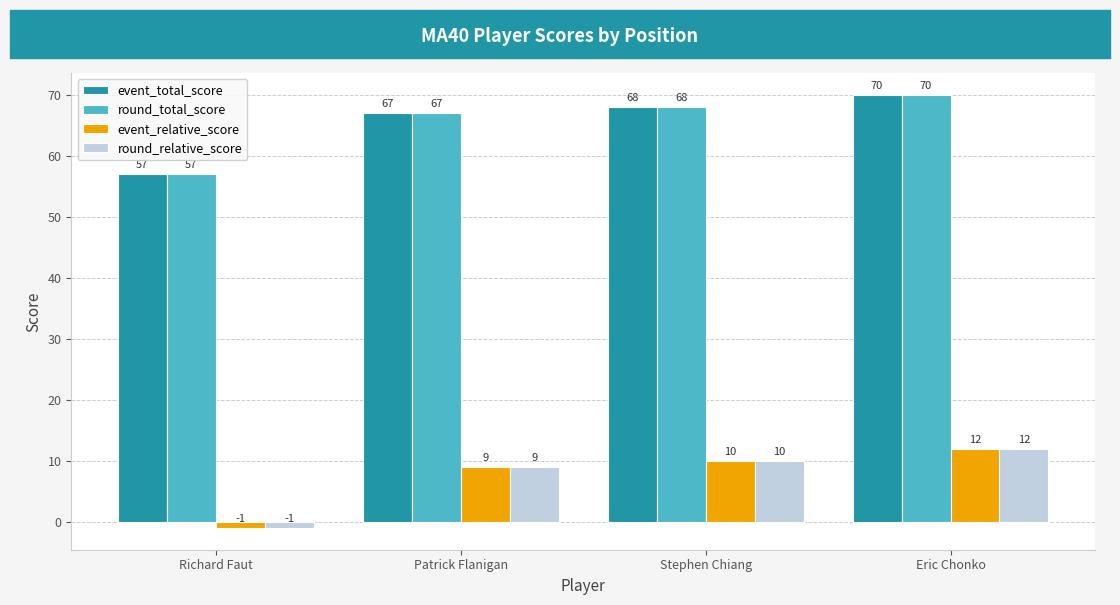

What is the minimum value for event_total_score?

57